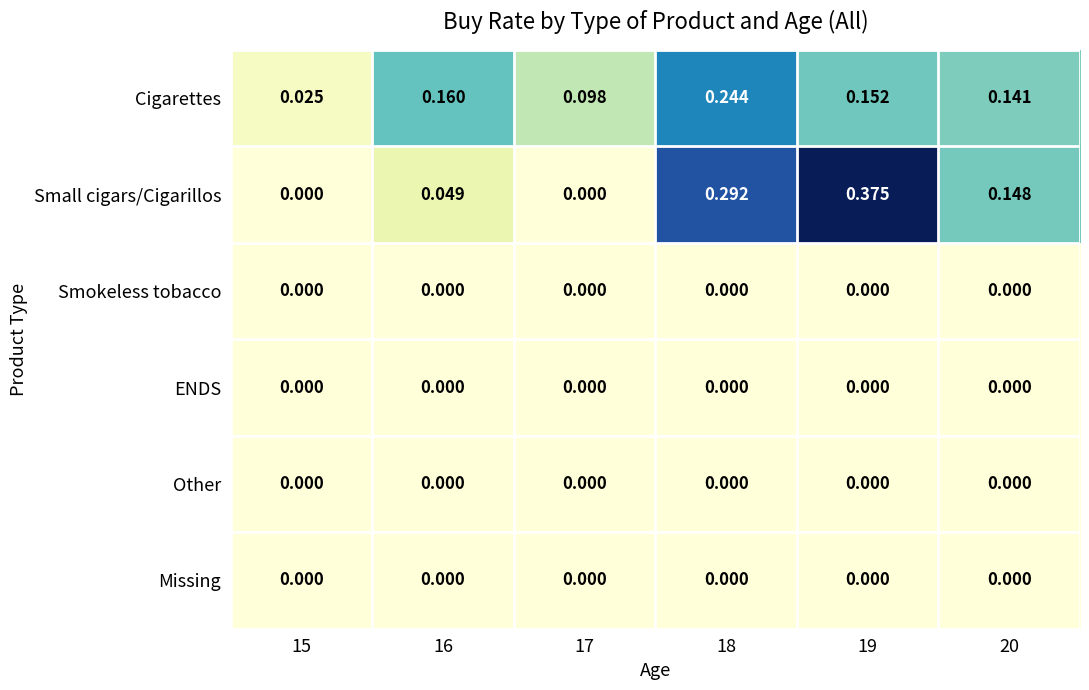

At which category is the sum across all series the highest?

18